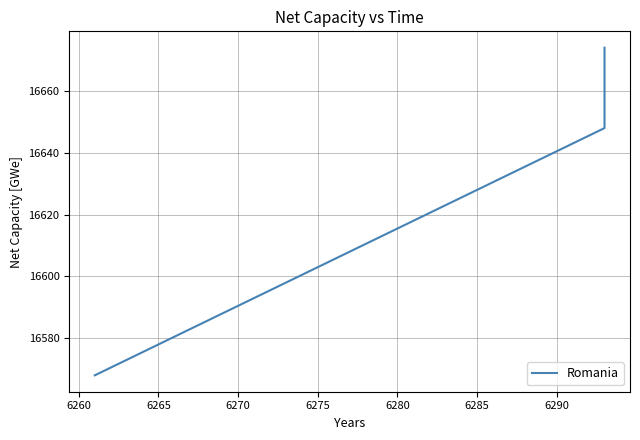

What is the smallest value displayed?

16568